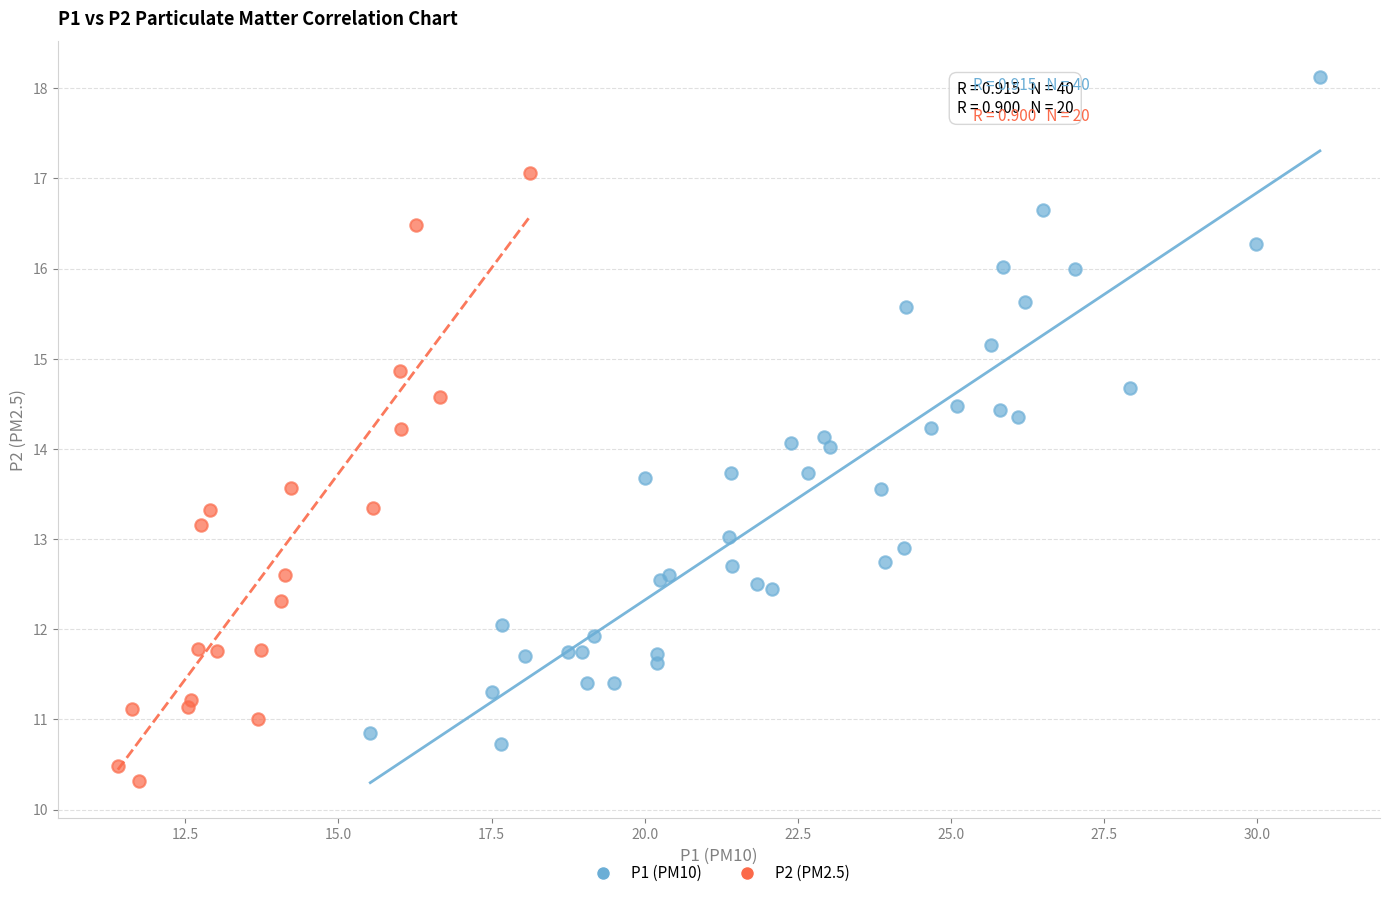

Which series reaches the maximum Y coordinate?

P1 (PM10)